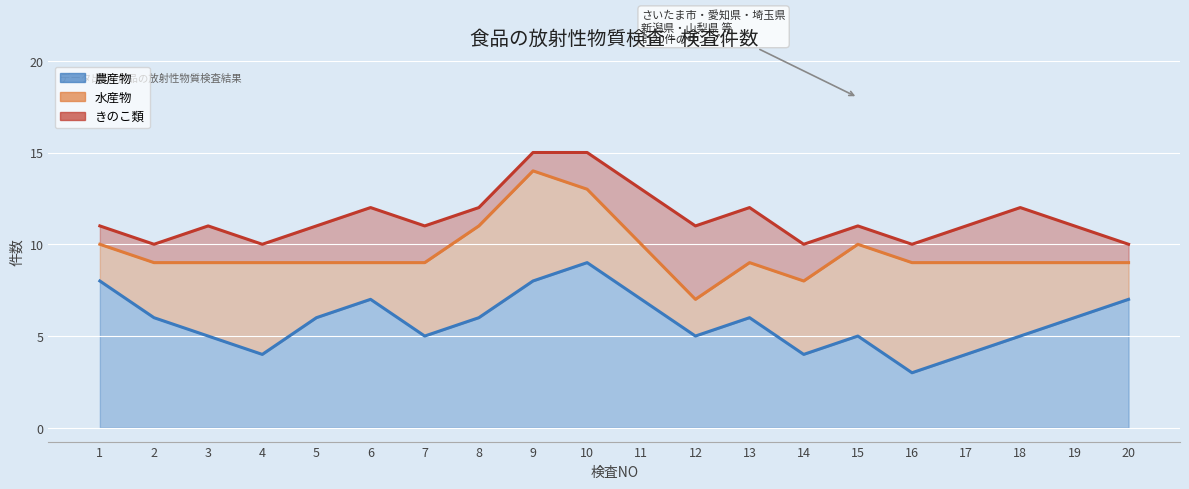

At which label does きのこ類 reach its peak?

12